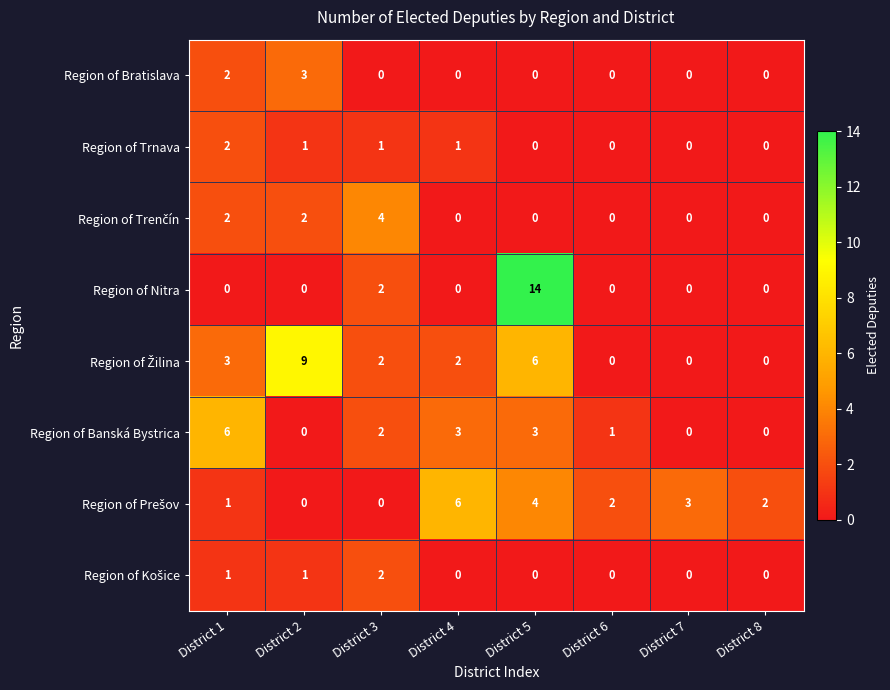

What is the spread (max minus min) of values at District 1?

6